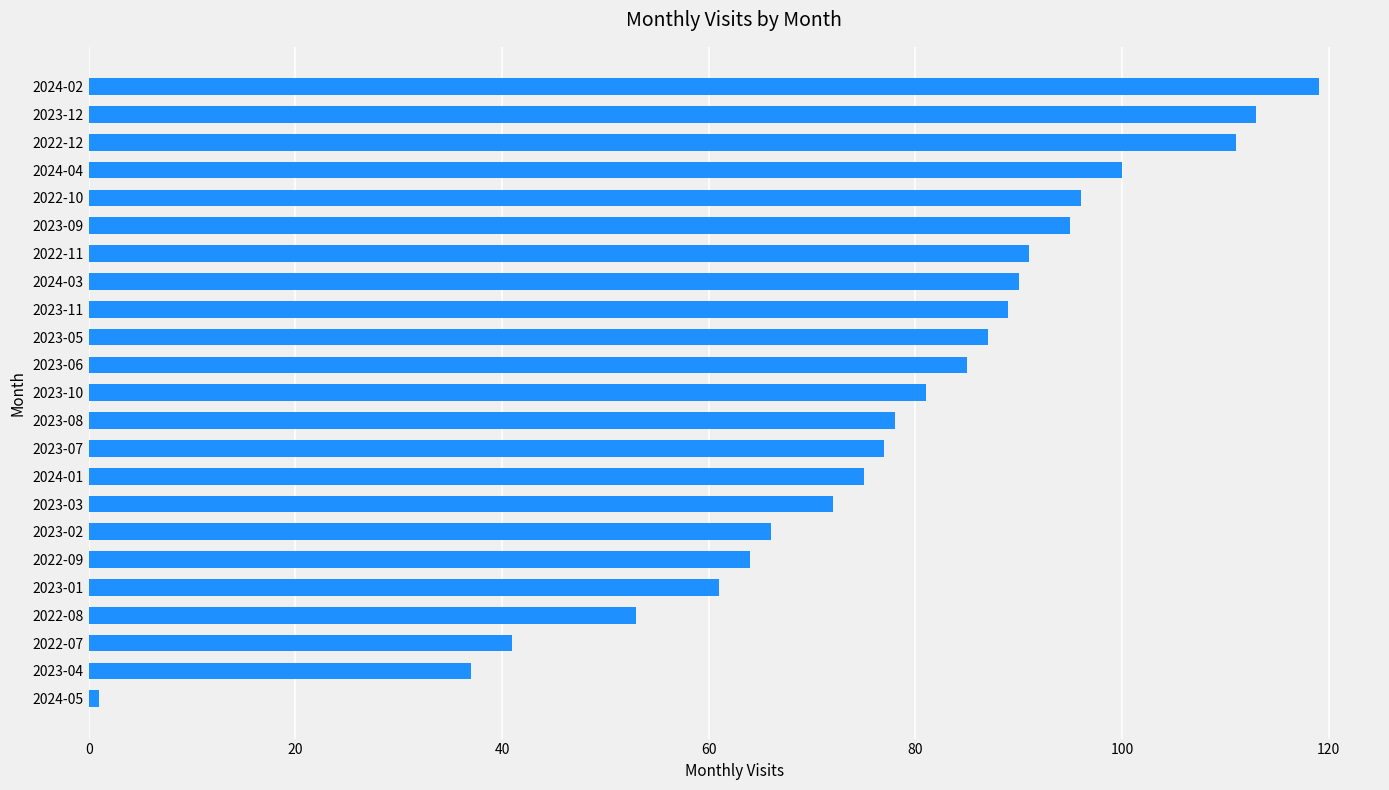

List the labels in order of value, smallest first.

2024-05, 2023-04, 2022-07, 2022-08, 2023-01, 2022-09, 2023-02, 2023-03, 2024-01, 2023-07, 2023-08, 2023-10, 2023-06, 2023-05, 2023-11, 2024-03, 2022-11, 2023-09, 2022-10, 2024-04, 2022-12, 2023-12, 2024-02